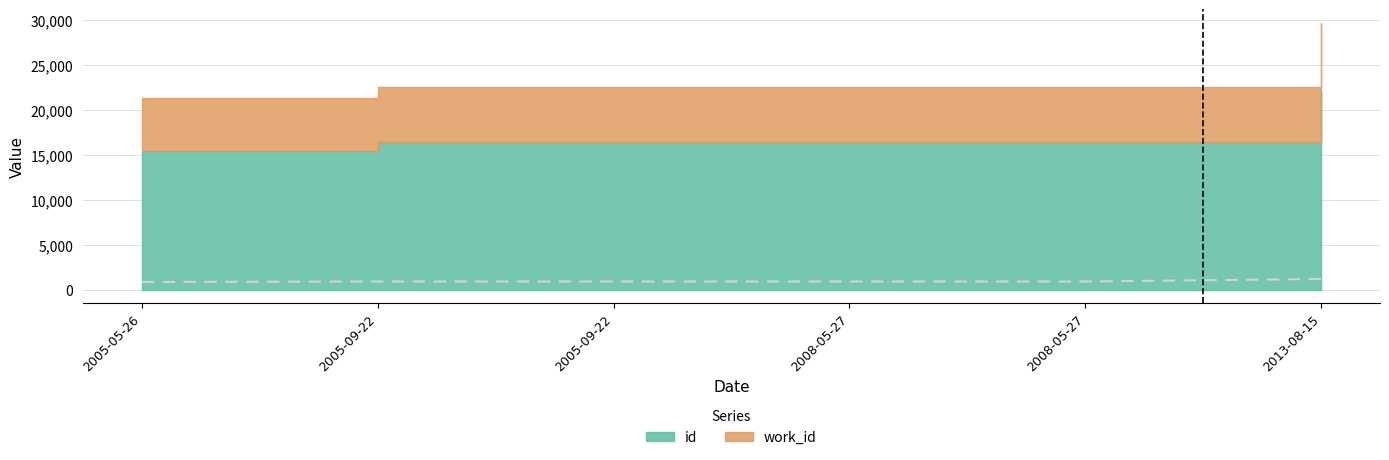

How many data points are above 904?

5